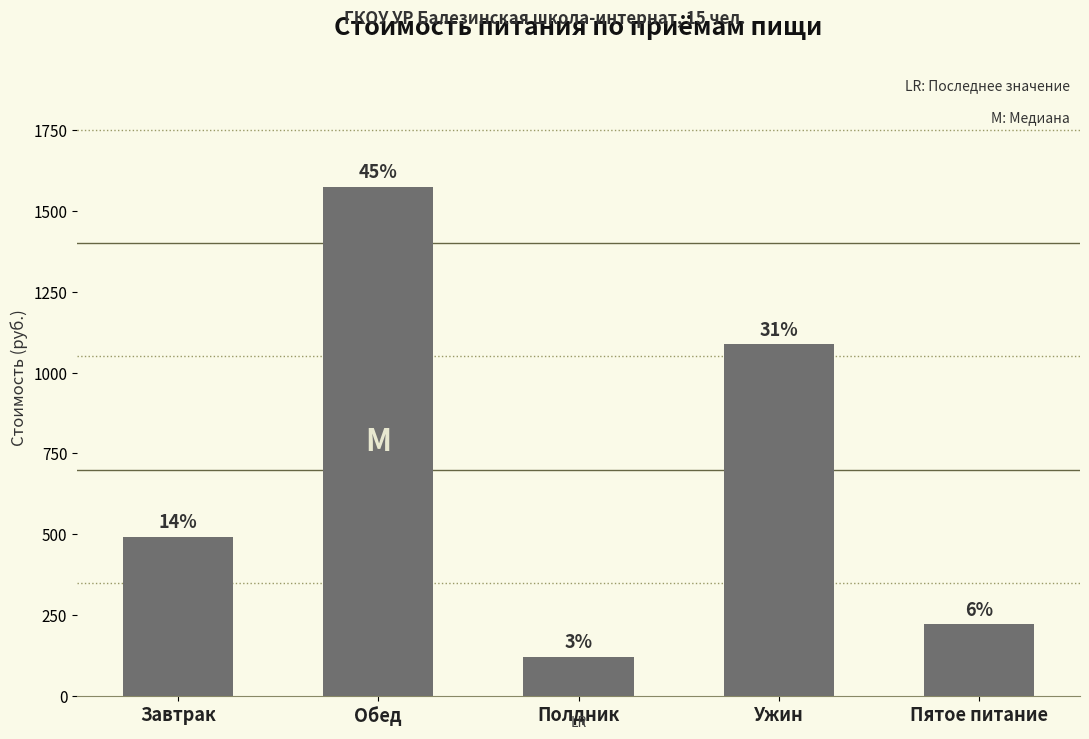

How many bars are there in total?

5